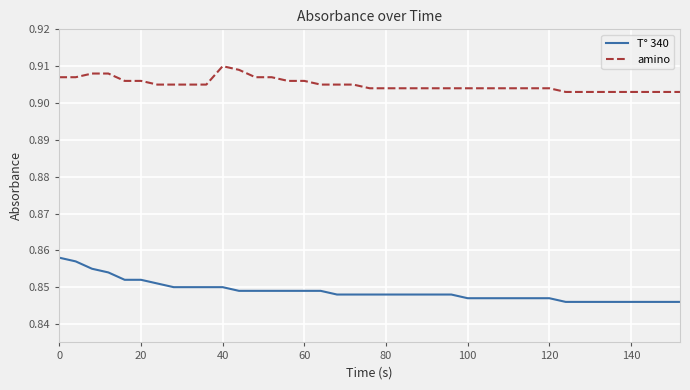

List the series in order of their overall mean, highest first.

amino, T° 340